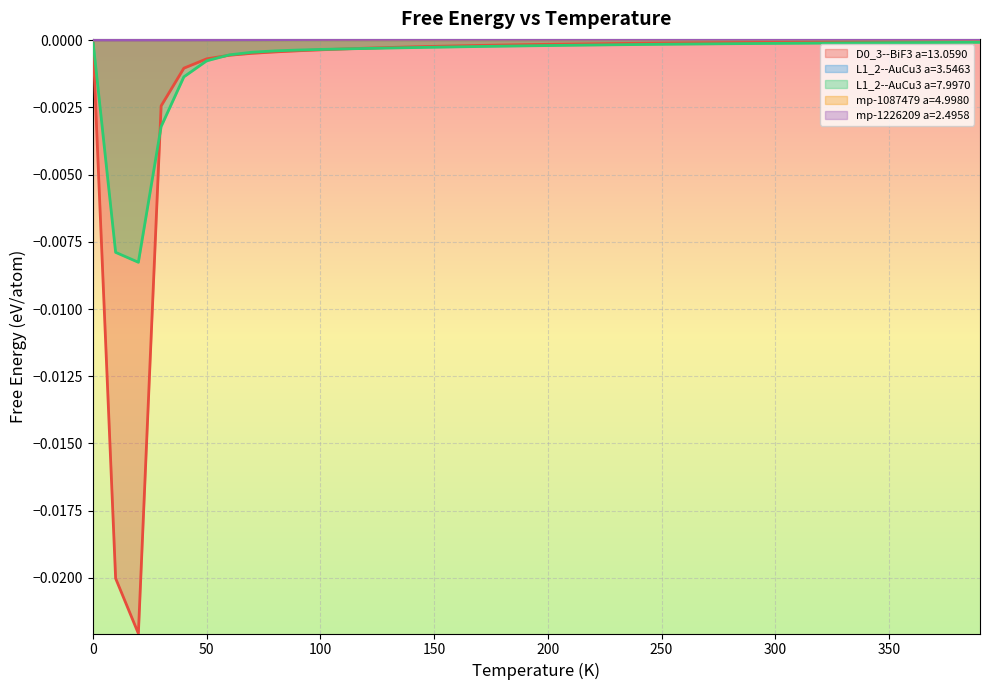

Rank the series at 210.0 from highest to lowest value.

L1_2--AuCu3 a=3.5463, mp-1226209 a=2.4958, mp-1087479 a=4.9980, D0_3--BiF3 a=13.0590, L1_2--AuCu3 a=7.9970